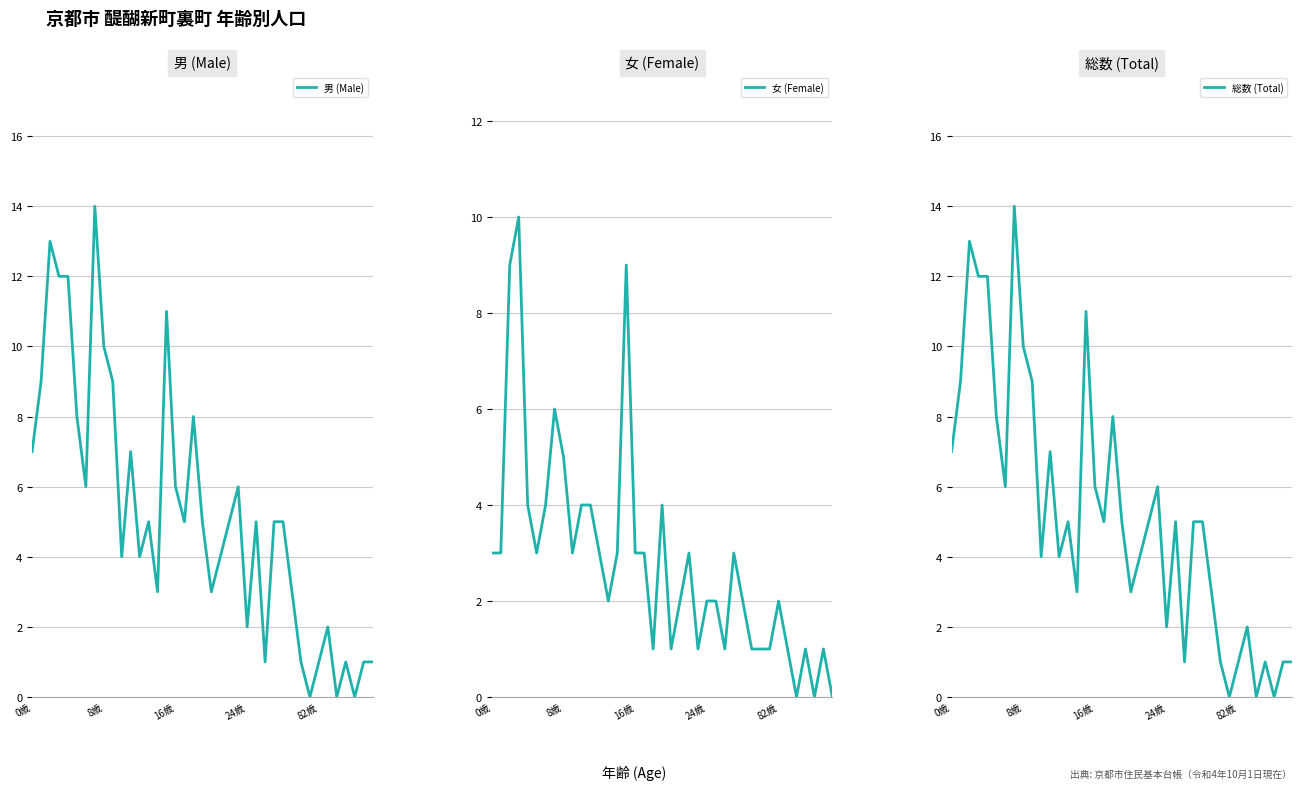

Reading right to left, list all the values displayed in this chart.

男 (Male): 1	1	0	1	0	2	1	0	1	3	5	5	1	5	2	6	5	4	3	5	8	5	6	11	3	5	4	7	4	9	10	14	6	8	12	12	13	9	7
女 (Female): 0	1	0	1	0	1	2	1	1	1	2	3	1	2	2	1	3	2	1	4	1	3	3	9	3	2	3	4	4	3	5	6	4	3	4	10	9	3	3
総数 (Total): 1	1	0	1	0	2	1	0	1	3	5	5	1	5	2	6	5	4	3	5	8	5	6	11	3	5	4	7	4	9	10	14	6	8	12	12	13	9	7